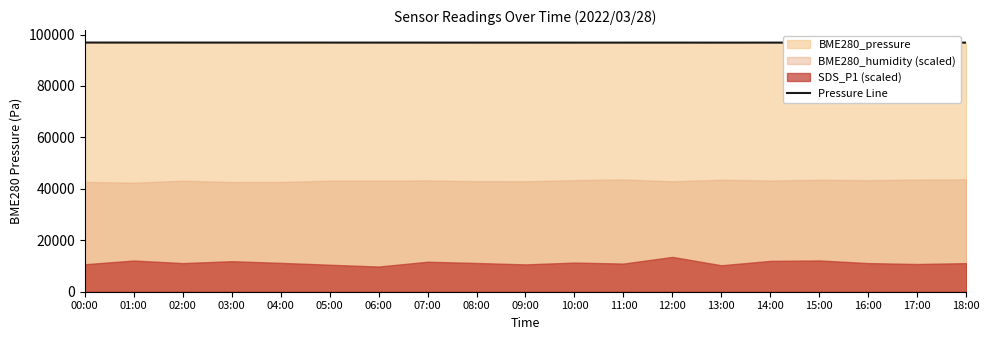

Where is the first local minimum?

03:00